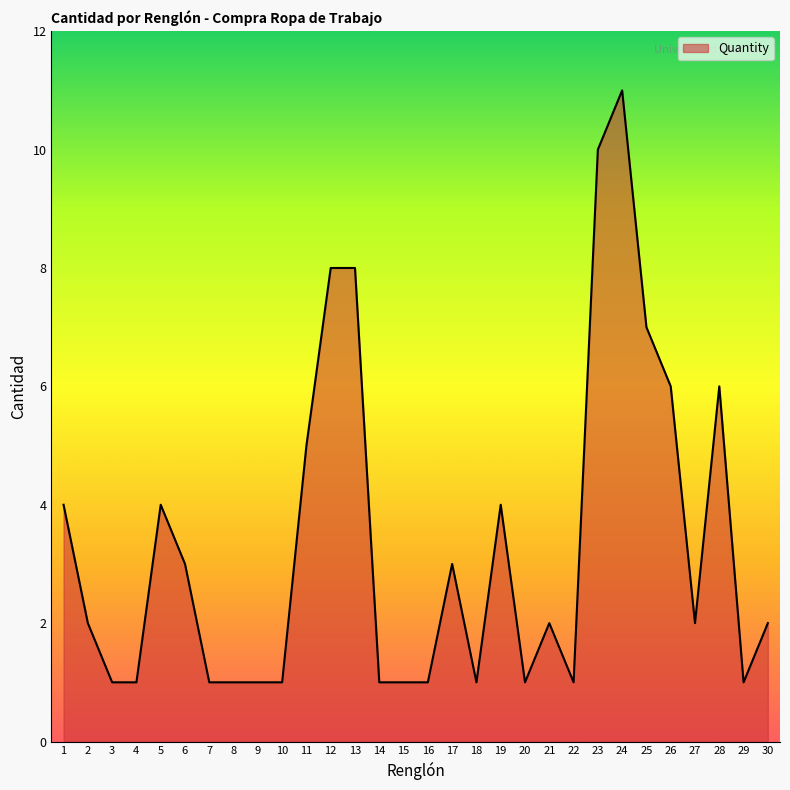

True or false: the data shows 2 at 19.

False